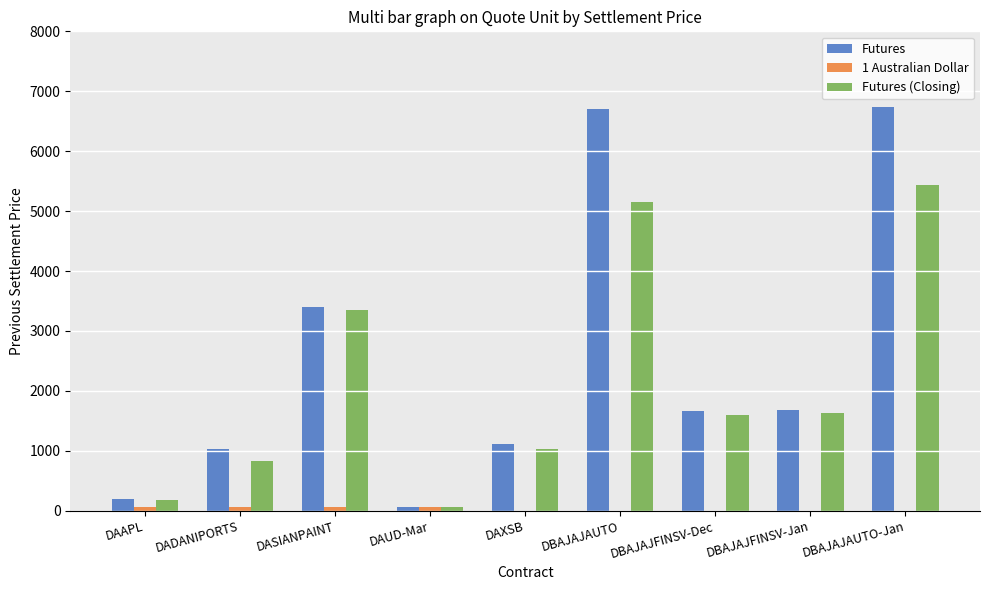

True or false: Futures has a value of 2201.2 at DBAJAJFINSV-Jan.

False